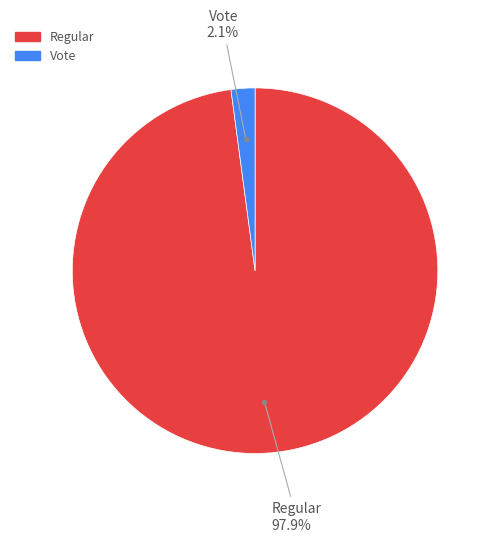

How many segments does this pie chart have?

2